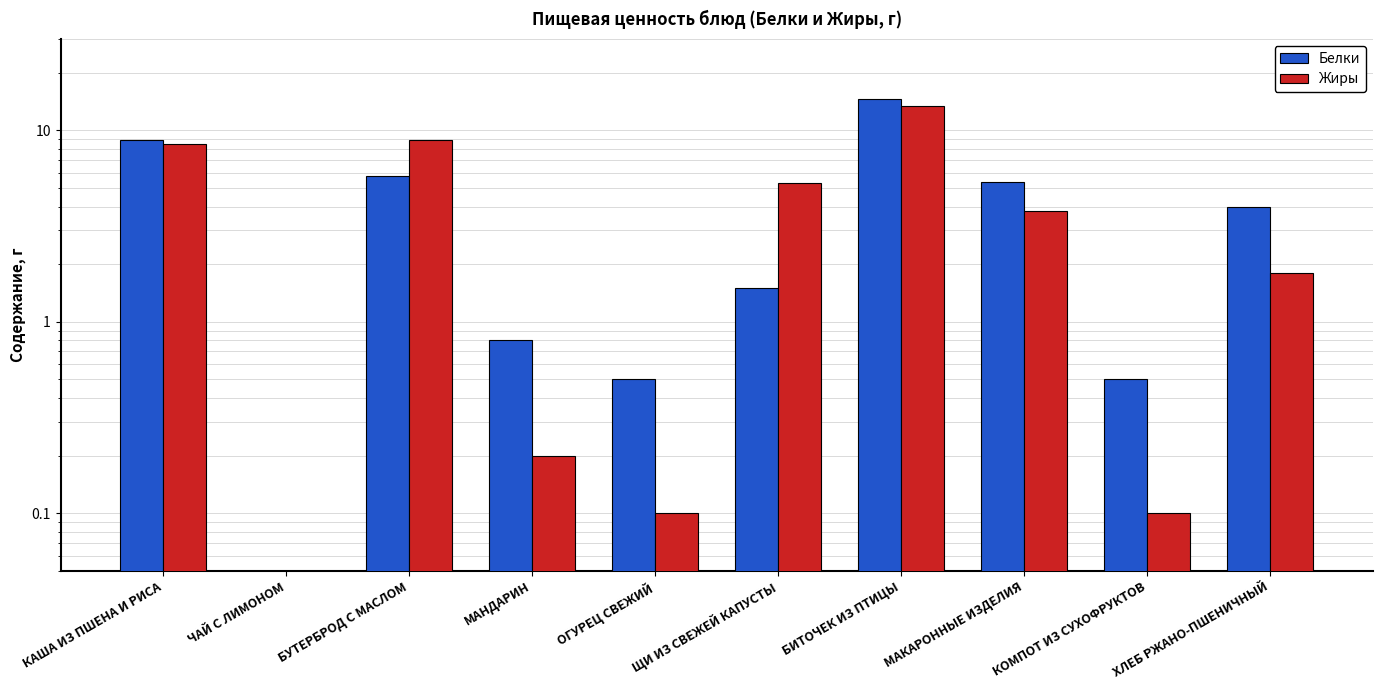

Reading left to right, extract all data points from this chart.

Белки: КАША ИЗ ПШЕНА И РИСА=8.9	ЧАЙ С ЛИМОНОМ=0.0	БУТЕРБРОД С МАСЛОМ=5.8	МАНДАРИН=0.8	ОГУРЕЦ СВЕЖИЙ=0.5	ЩИ ИЗ СВЕЖЕЙ КАПУСТЫ=1.5	БИТОЧЕК ИЗ ПТИЦЫ=14.5	МАКАРОННЫЕ ИЗДЕЛИЯ=5.4	КОМПОТ ИЗ СУХОФРУКТОВ=0.5	ХЛЕБ РЖАНО-ПШЕНИЧНЫЙ=4.0
Жиры: КАША ИЗ ПШЕНА И РИСА=8.5	ЧАЙ С ЛИМОНОМ=0.0	БУТЕРБРОД С МАСЛОМ=8.9	МАНДАРИН=0.2	ОГУРЕЦ СВЕЖИЙ=0.1	ЩИ ИЗ СВЕЖЕЙ КАПУСТЫ=5.3	БИТОЧЕК ИЗ ПТИЦЫ=13.4	МАКАРОННЫЕ ИЗДЕЛИЯ=3.8	КОМПОТ ИЗ СУХОФРУКТОВ=0.1	ХЛЕБ РЖАНО-ПШЕНИЧНЫЙ=1.8